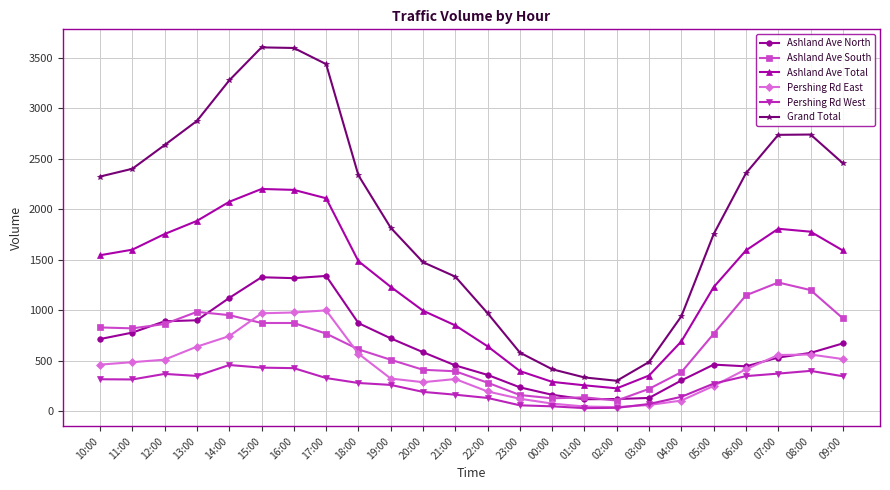

What is the average value of the Ashland Ave South series?

651